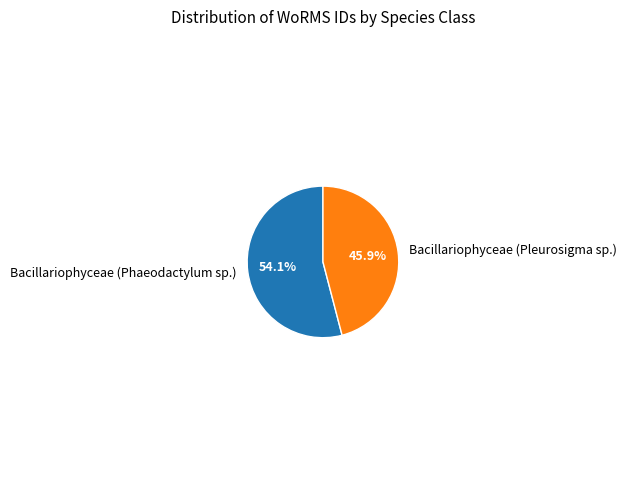

What is the largest slice in the pie chart?

Bacillariophyceae (Phaeodactylum sp.)